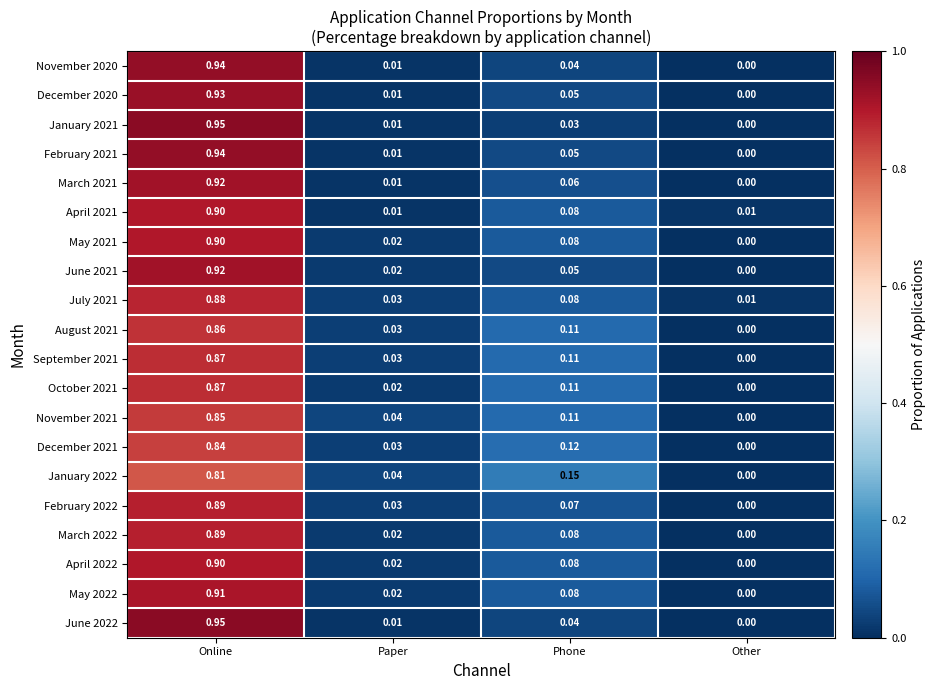

At which label does November 2020 reach its peak?

Online